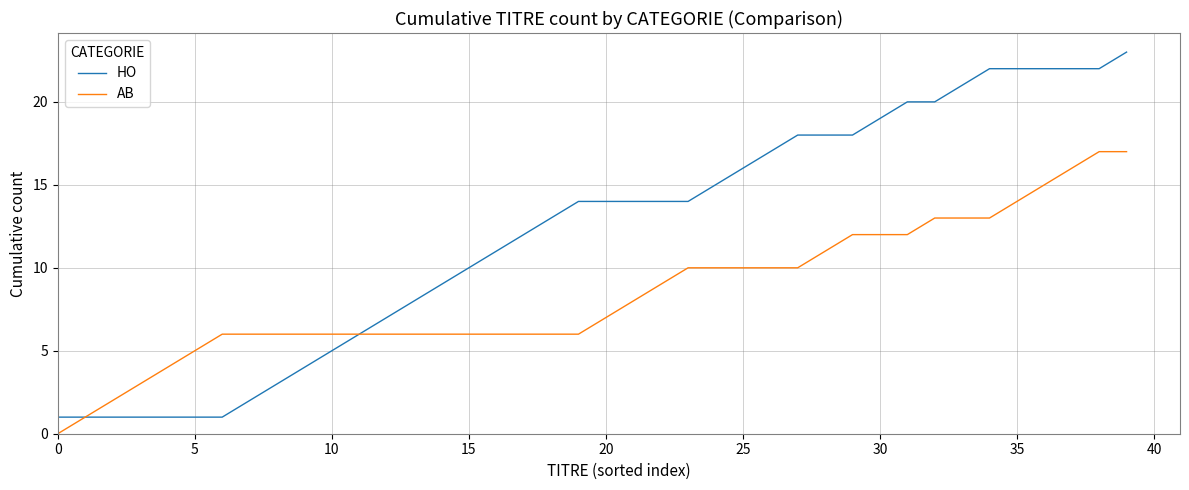

Which series has the largest total across all categories?

HO